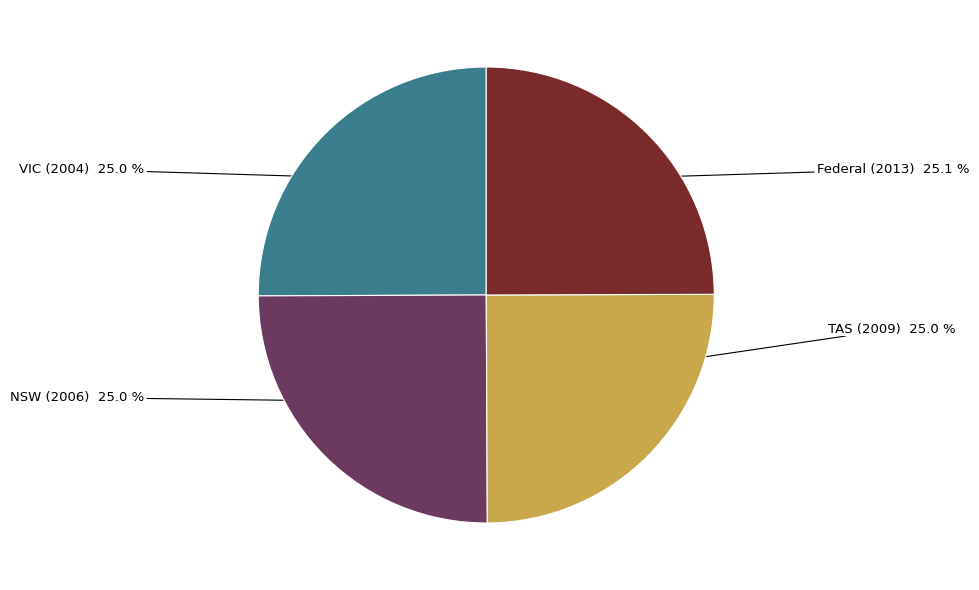

Does any single category account for the majority?

No